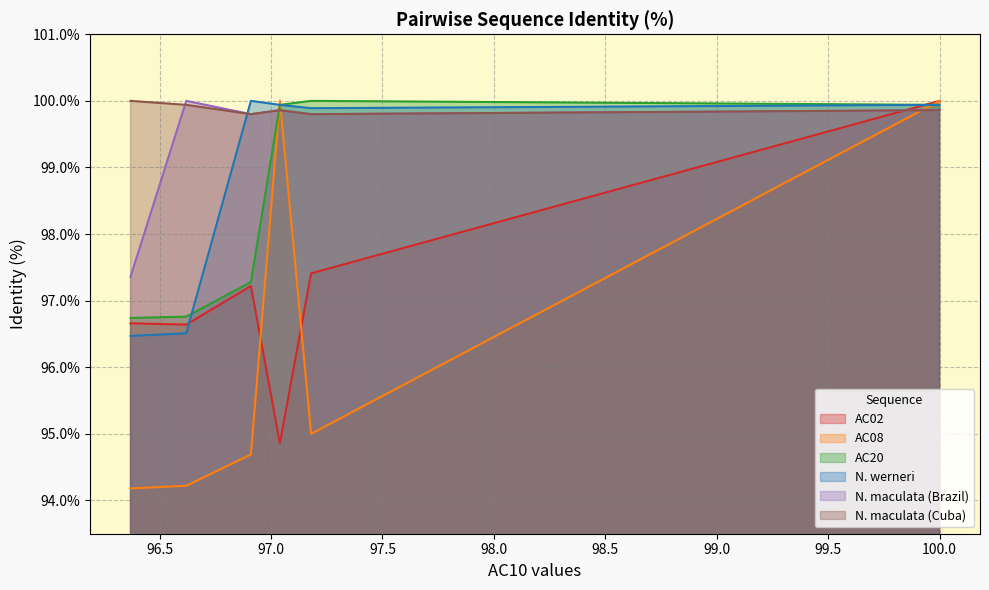

How many times do AC08 and N. maculata (Cuba) cross each other?

3